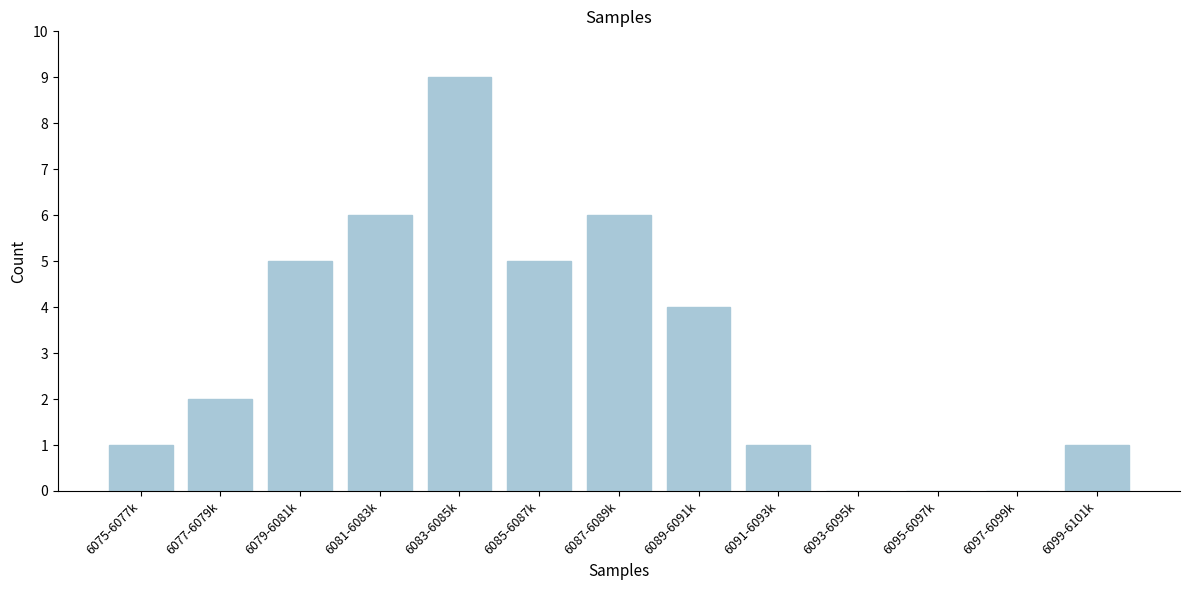

Reading left to right, list all the values displayed in this chart.

6075-6077k=1	6077-6079k=2	6079-6081k=5	6081-6083k=6	6083-6085k=9	6085-6087k=5	6087-6089k=6	6089-6091k=4	6091-6093k=1	6093-6095k=0	6095-6097k=0	6097-6099k=0	6099-6101k=1